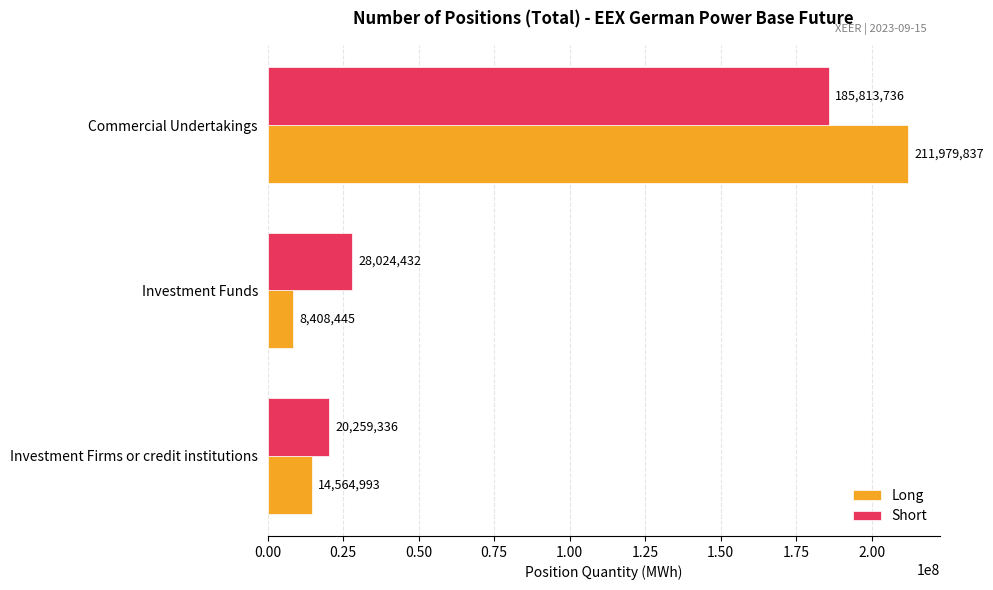

List the series in order of their overall mean, highest first.

Long, Short